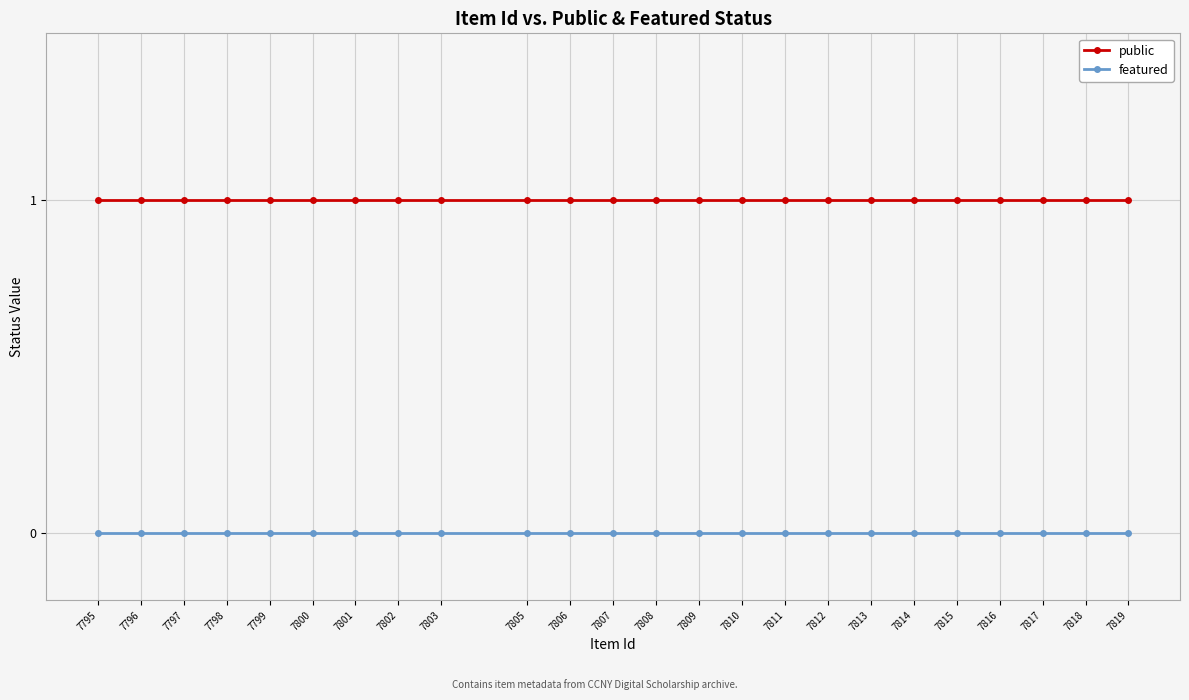

Reading left to right, extract all data points from this chart.

public: 1	1	1	1	1	1	1	1	1	1	1	1	1	1	1	1	1	1	1	1	1	1	1	1
featured: 0	0	0	0	0	0	0	0	0	0	0	0	0	0	0	0	0	0	0	0	0	0	0	0